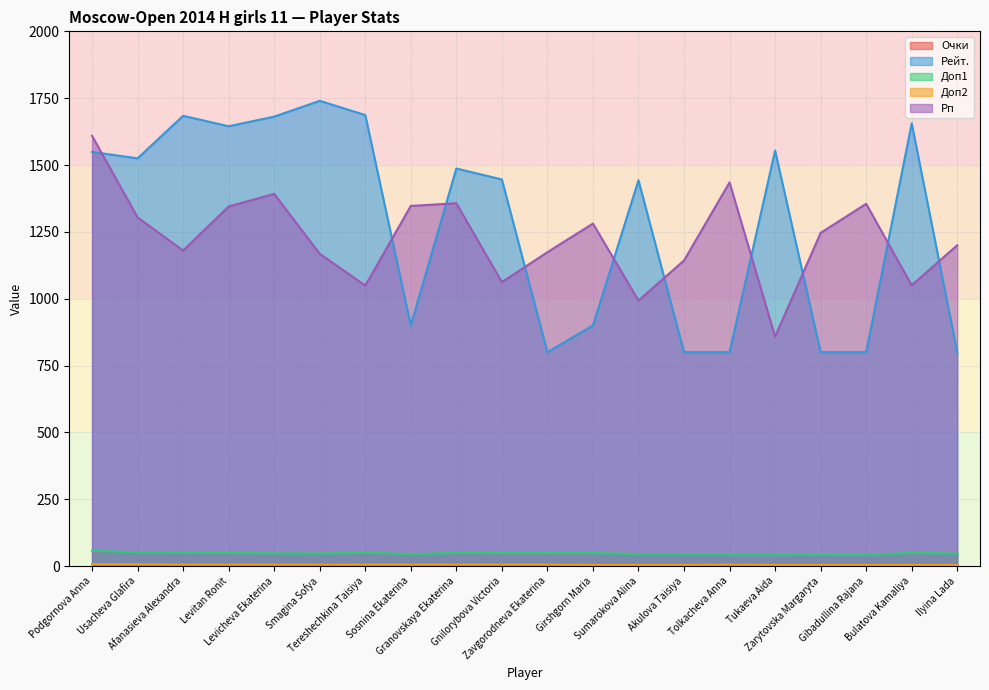

What is the label of the 19th point from the right?

Usacheva Glafira